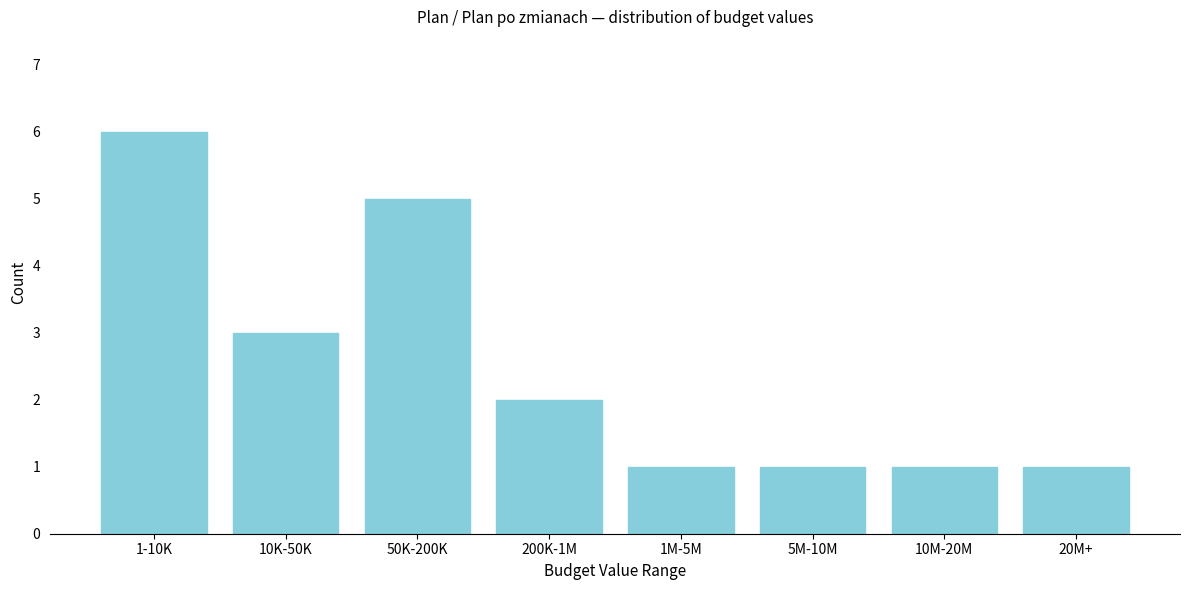

Reading right to left, extract all data points from this chart.

1	1	1	1	2	5	3	6